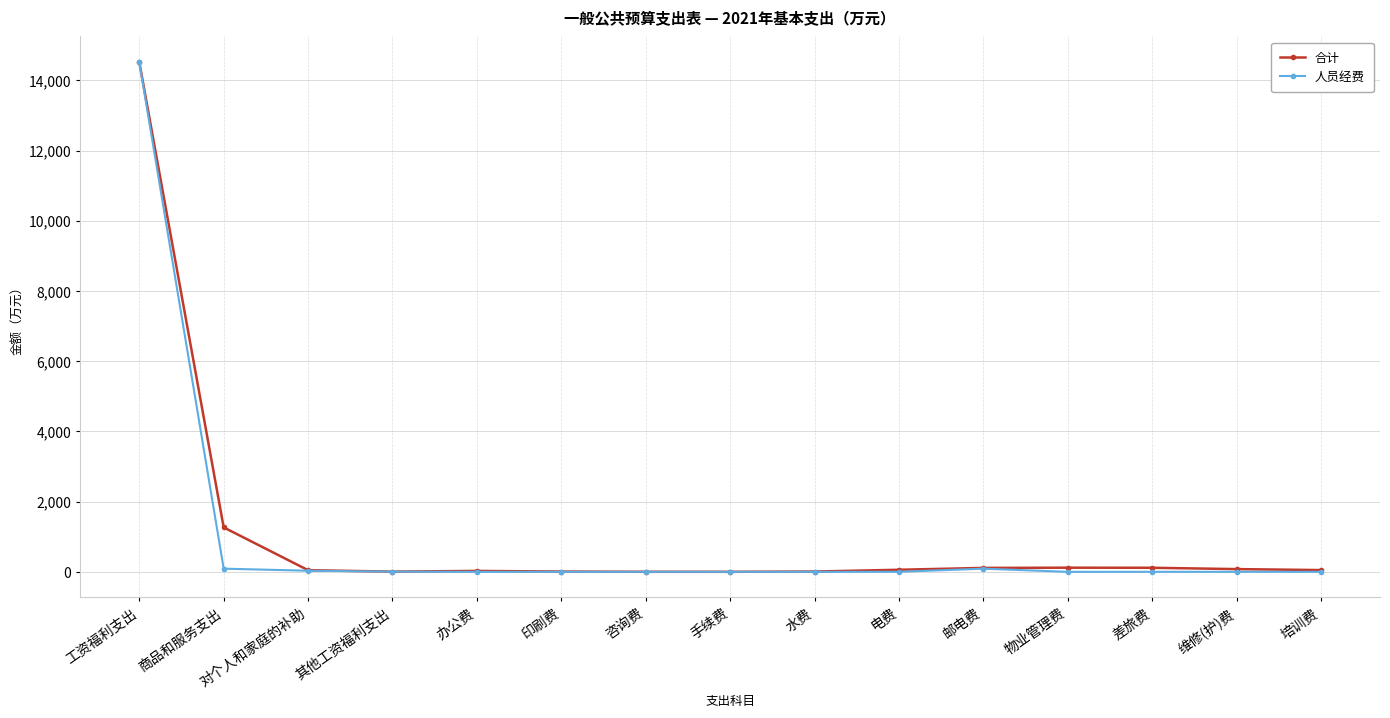

What is the highest value of the 合计 series?

14525.3